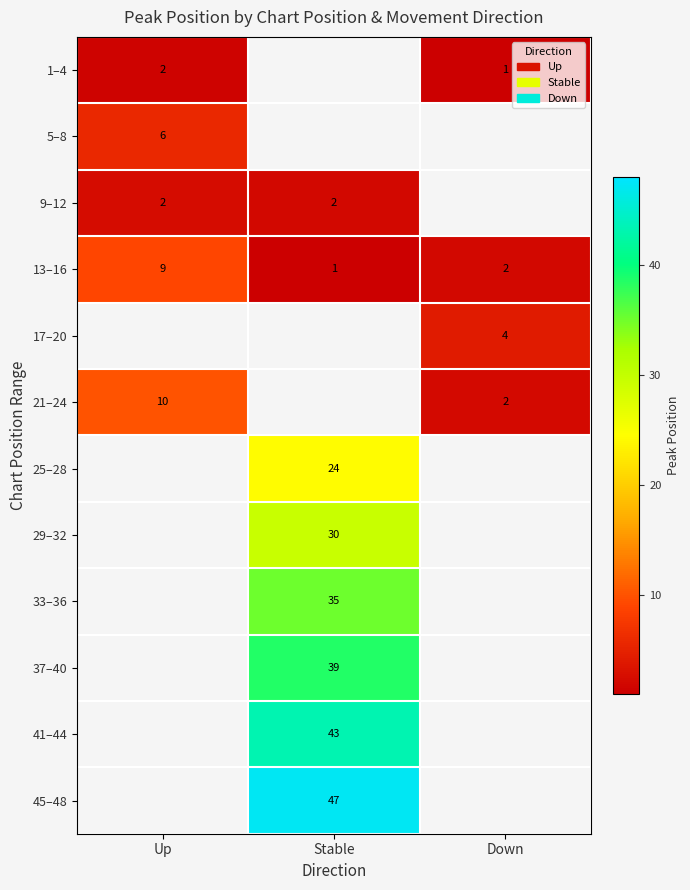

The 33–36 series shows 11.2 at Stable. True or false?

False